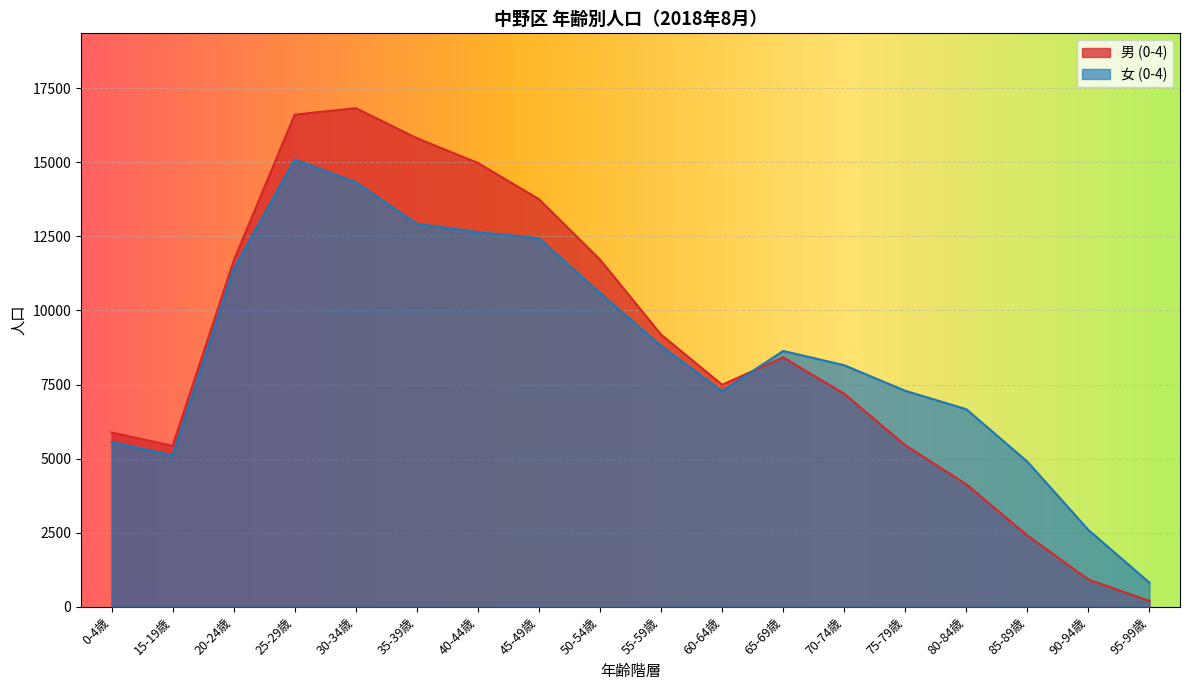

Reading left to right, list all the values displayed in this chart.

男 (0-4): 0-4歳=5884	15-19歳=5433	20-24歳=11677	25-29歳=16608	30-34歳=16828	35-39歳=15814	40-44歳=14978	45-49歳=13757	50-54歳=11718	55-59歳=9187	60-64歳=7494	65-69歳=8416	70-74歳=7191	75-79歳=5453	80-84歳=4134	85-89歳=2407	90-94歳=918	95-99歳=198
女 (0-4): 0-4歳=5560	15-19歳=5113	20-24歳=11406	25-29歳=15094	30-34歳=14327	35-39歳=12926	40-44歳=12646	45-49歳=12439	50-54歳=10590	55-59歳=8808	60-64歳=7276	65-69歳=8634	70-74歳=8153	75-79歳=7289	80-84歳=6669	85-89歳=4898	90-94歳=2592	95-99歳=814